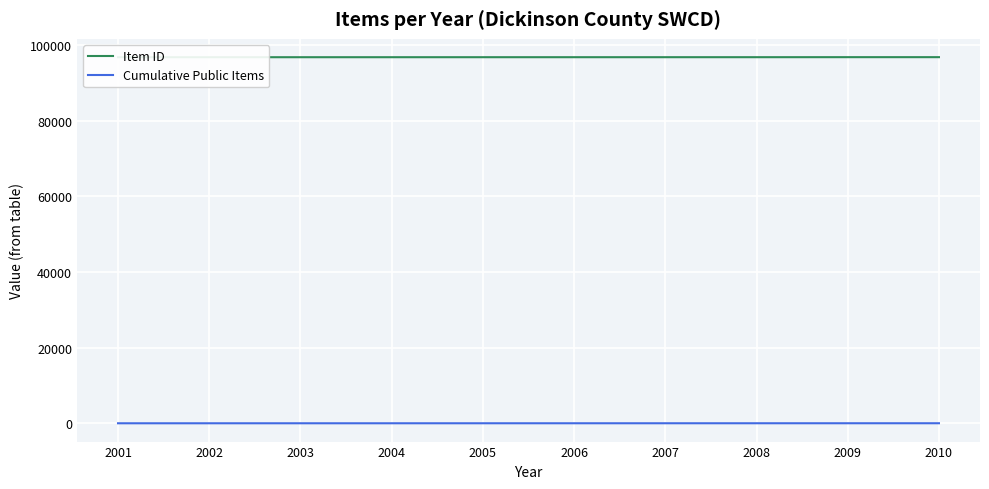

List the series in order of their peak value, lowest first.

Cumulative Public Items, Item ID